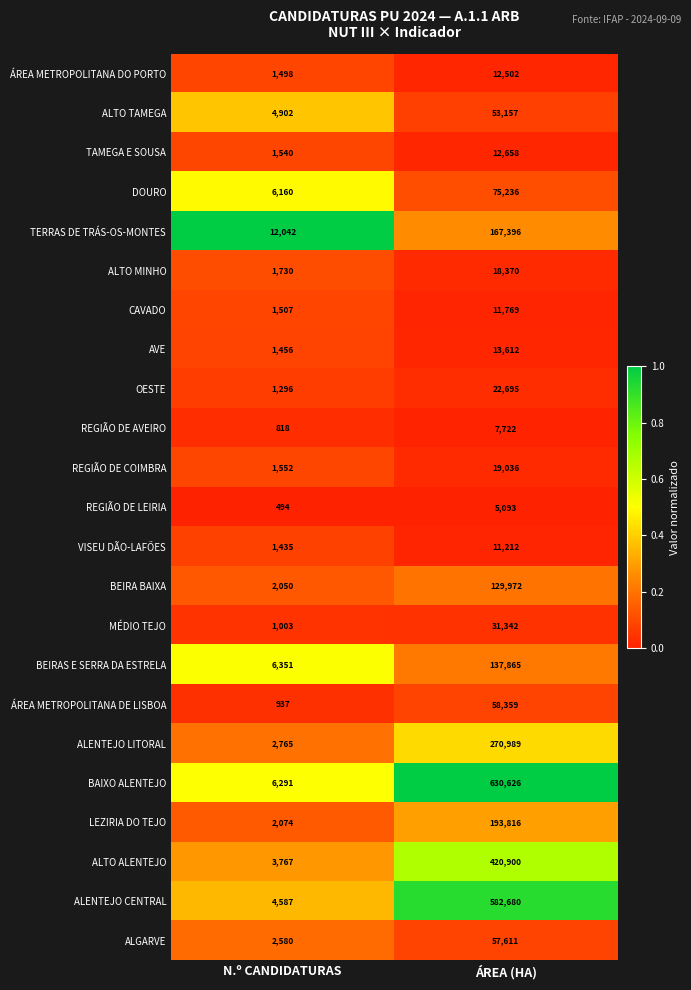

What is the spread (max minus min) of values at ÁREA (HA)?

625533